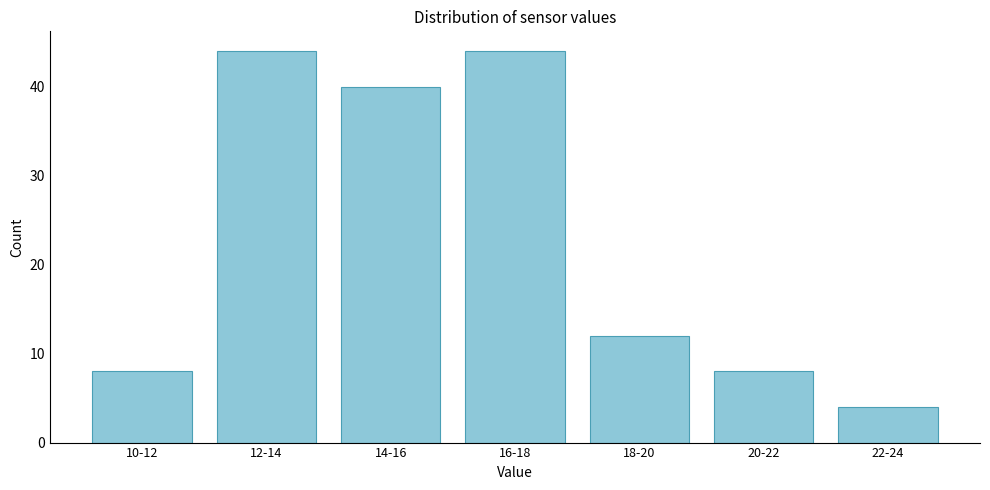

Reading right to left, list all the values displayed in this chart.

22-24=4	20-22=8	18-20=12	16-18=44	14-16=40	12-14=44	10-12=8